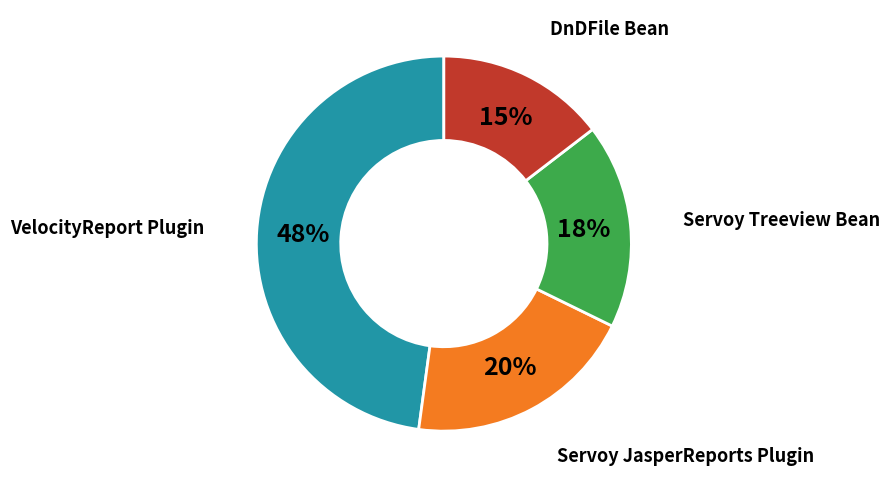

Combined, do Servoy JasperReports Plugin and DnDFile Bean account for over 50%?

No